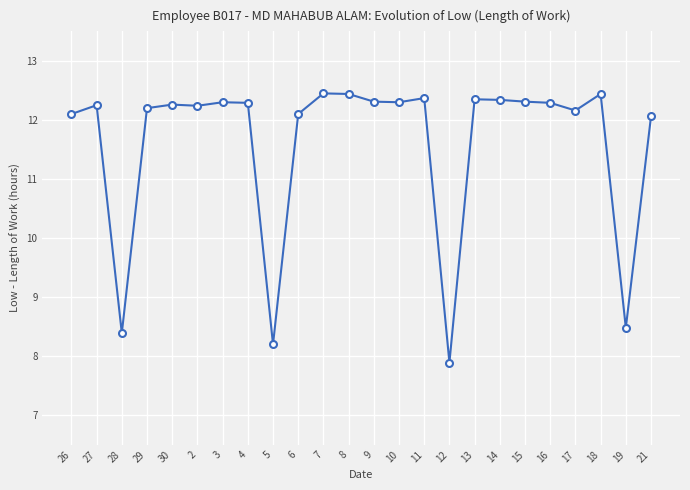

What is the sum of the values at 9 and 2?

24.6